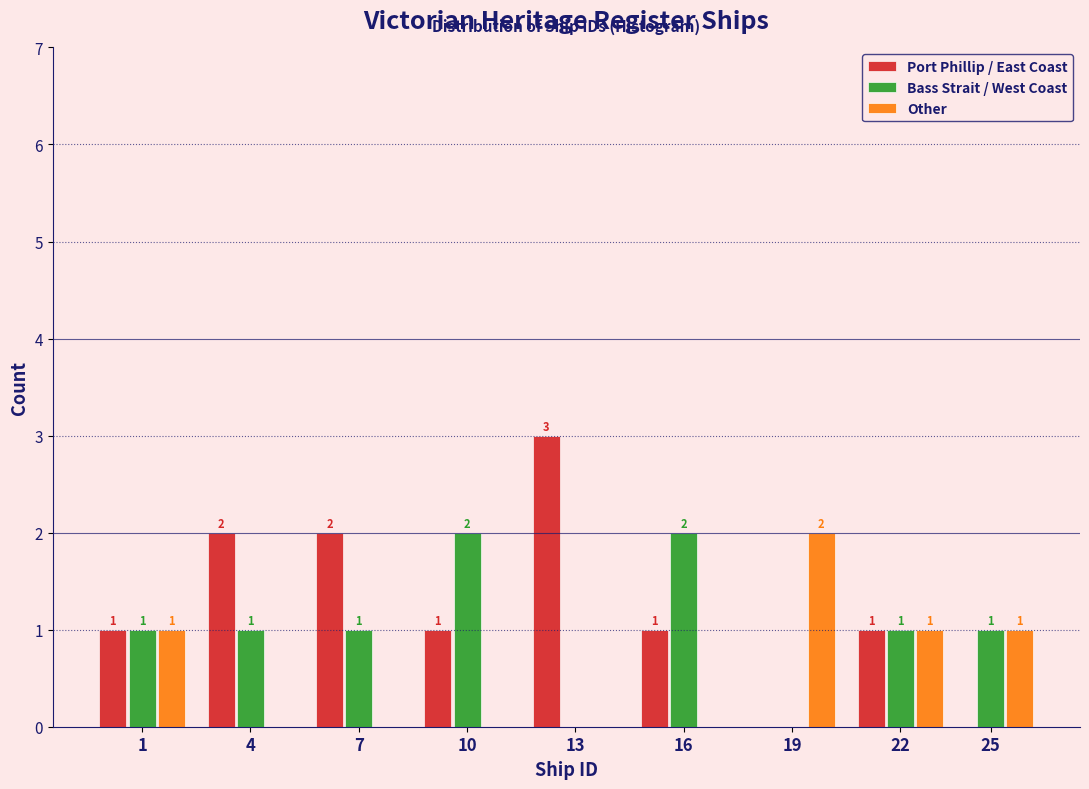

Reading left to right, extract all data points from this chart.

Port Phillip / East Coast: 1=1	4=2	7=2	10=1	13=3	16=1	19=0	22=1	25=0
Bass Strait / West Coast: 1=1	4=1	7=1	10=2	13=0	16=2	19=0	22=1	25=1
Other: 1=1	4=0	7=0	10=0	13=0	16=0	19=2	22=1	25=1